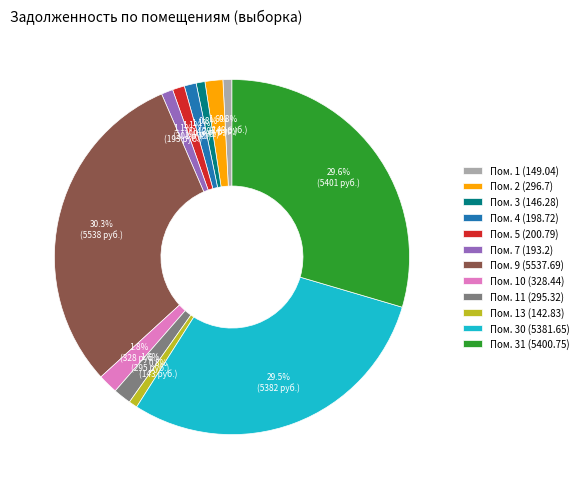

How much of the chart is everything except Пом. 4 (198.72)?

98.9%